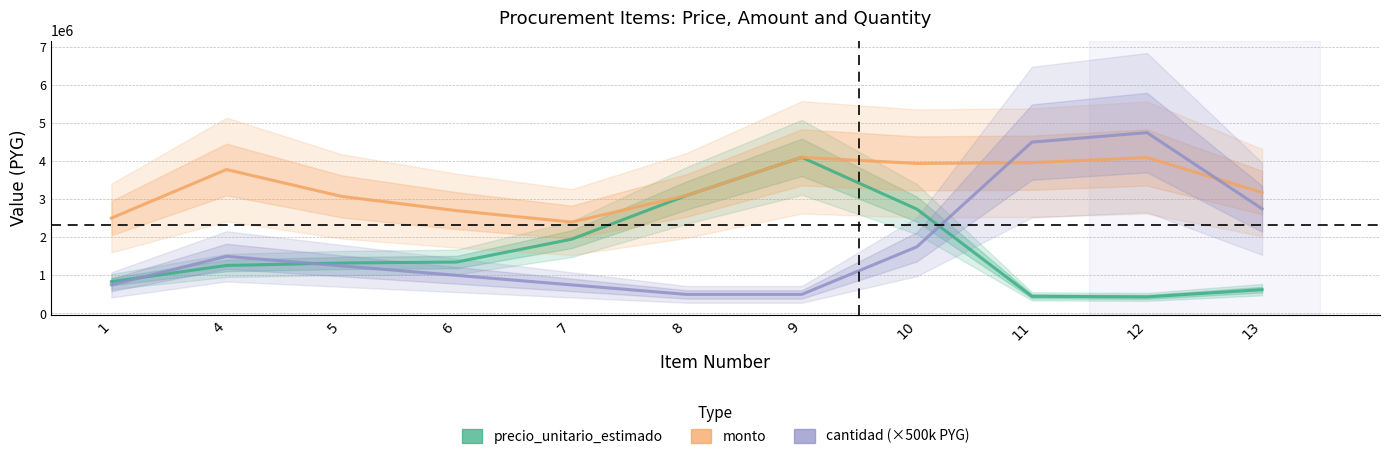

What is the sum of all precio_unitario_estimado values?

18170000